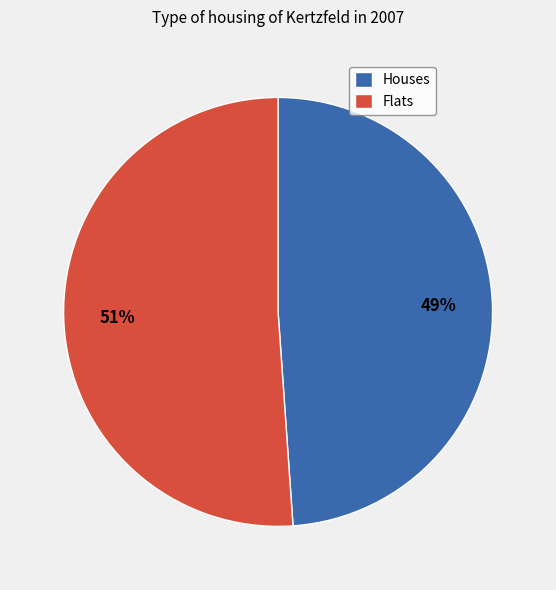

Rank the categories by value from lowest to highest.

Houses, Flats